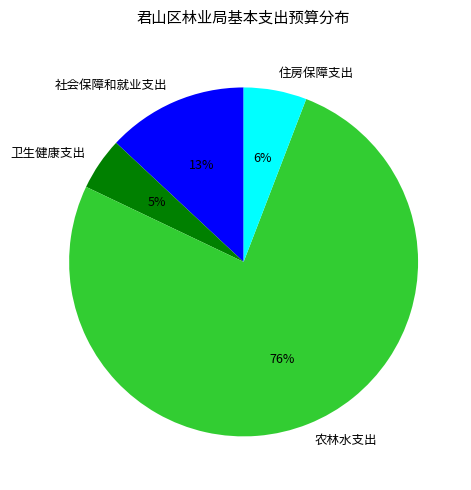

Is the sum of 农林水支出 and 卫生健康支出 greater than half?

Yes